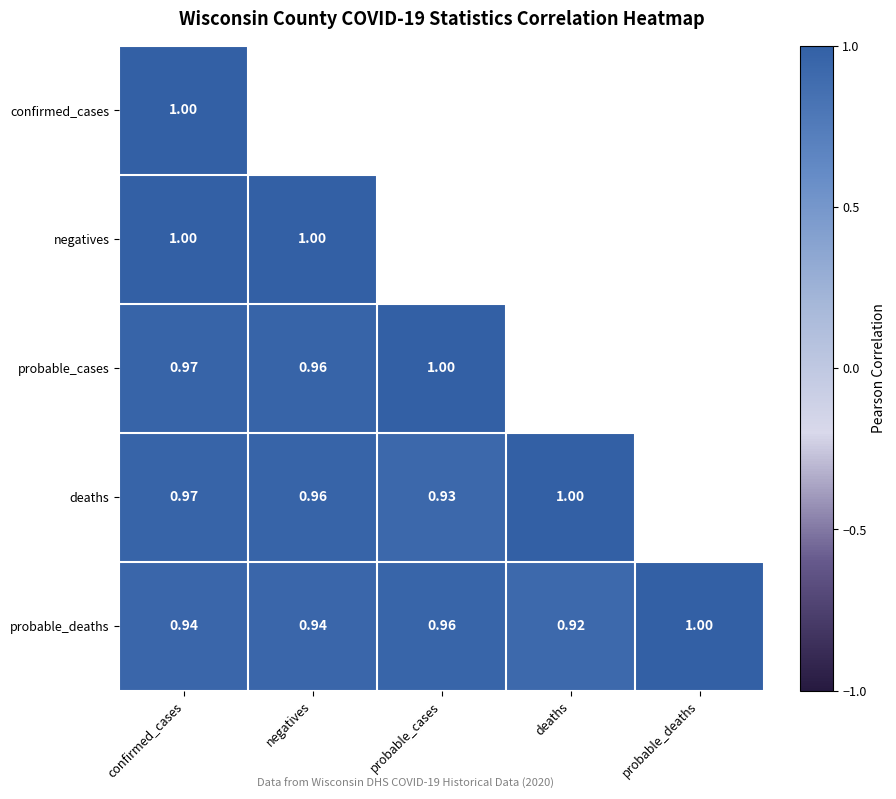

At which label is probable_deaths closest to 0?

deaths